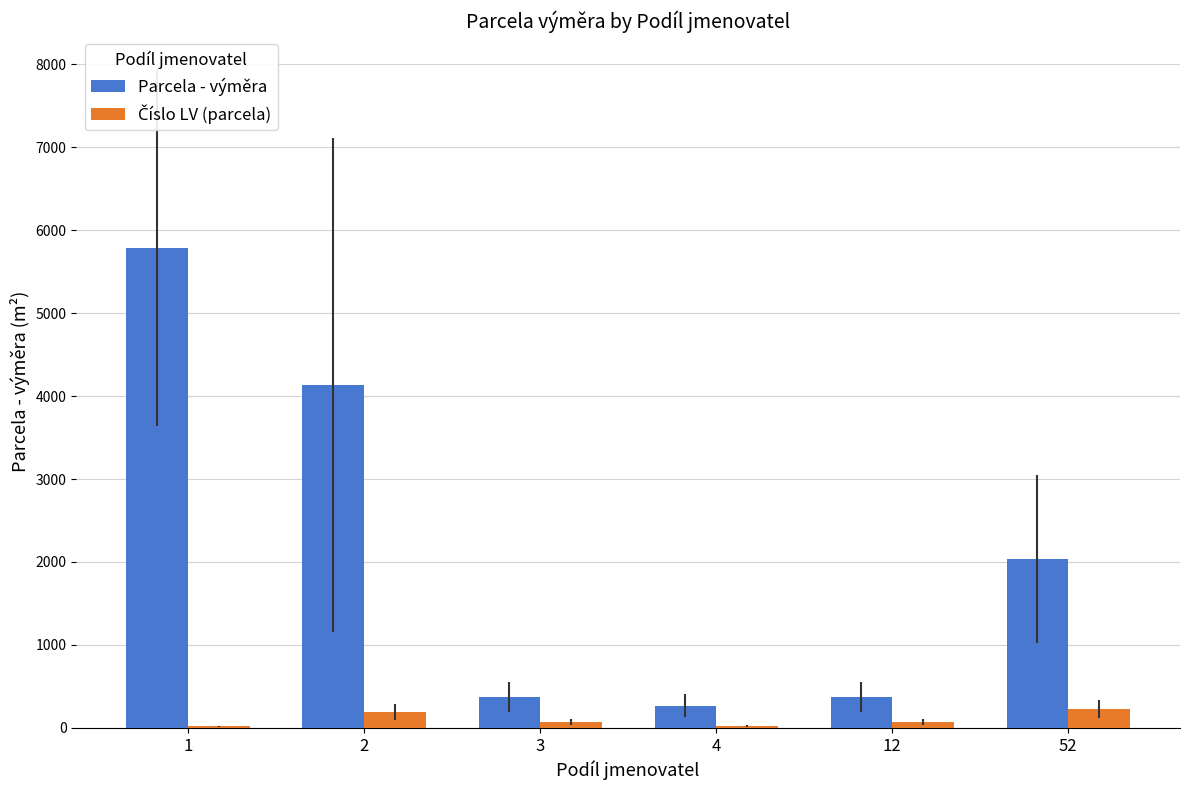

What is the highest value of the Parcela - výměra series?

5792